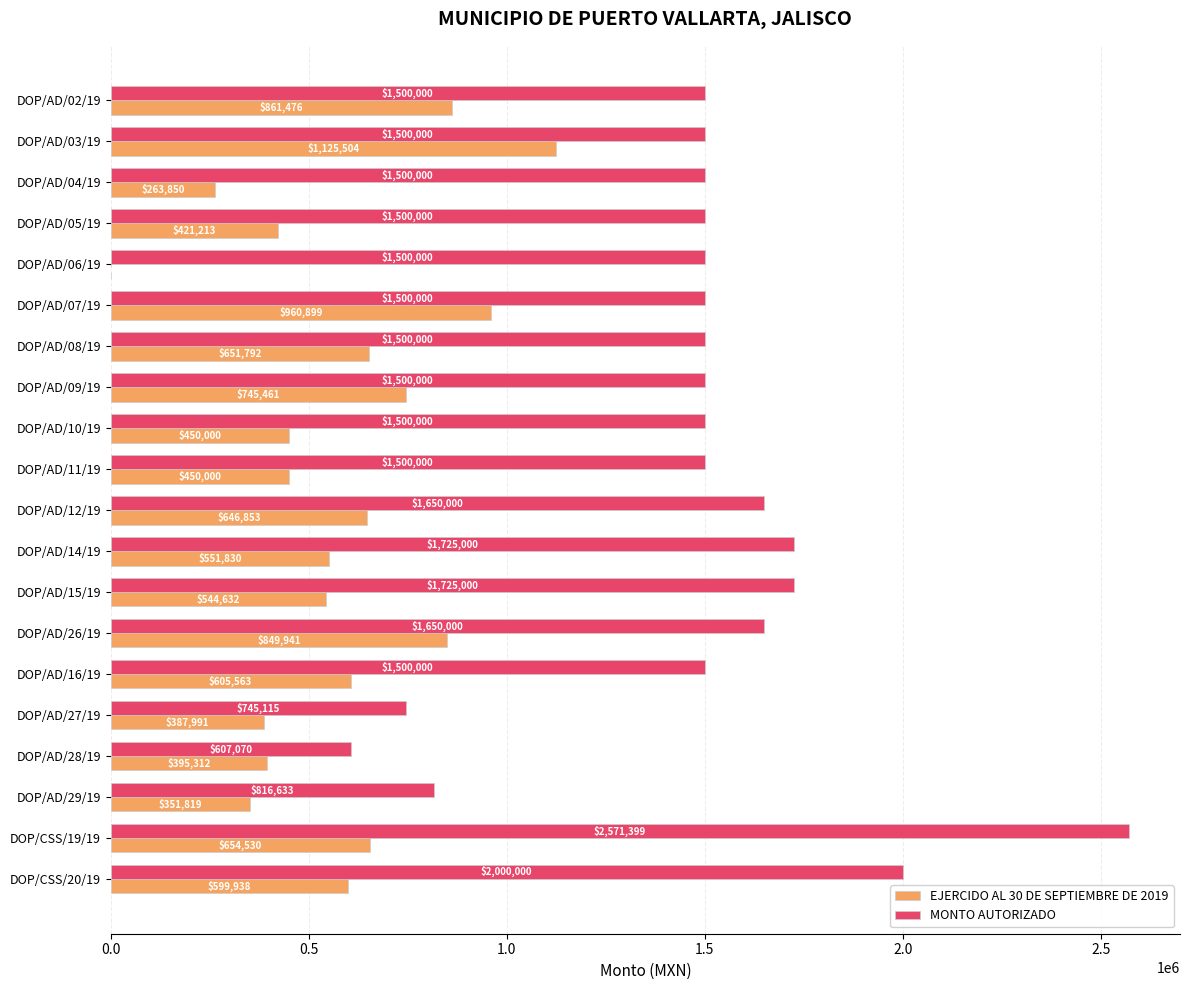

What is the maximum value shown in the chart?

2571399.4